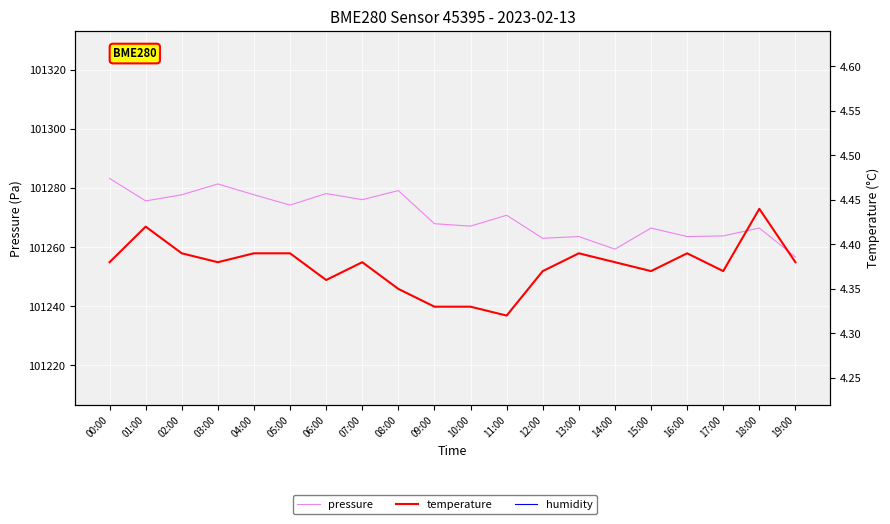

True or false: pressure has a value of 101278.1 at 06:00.

True